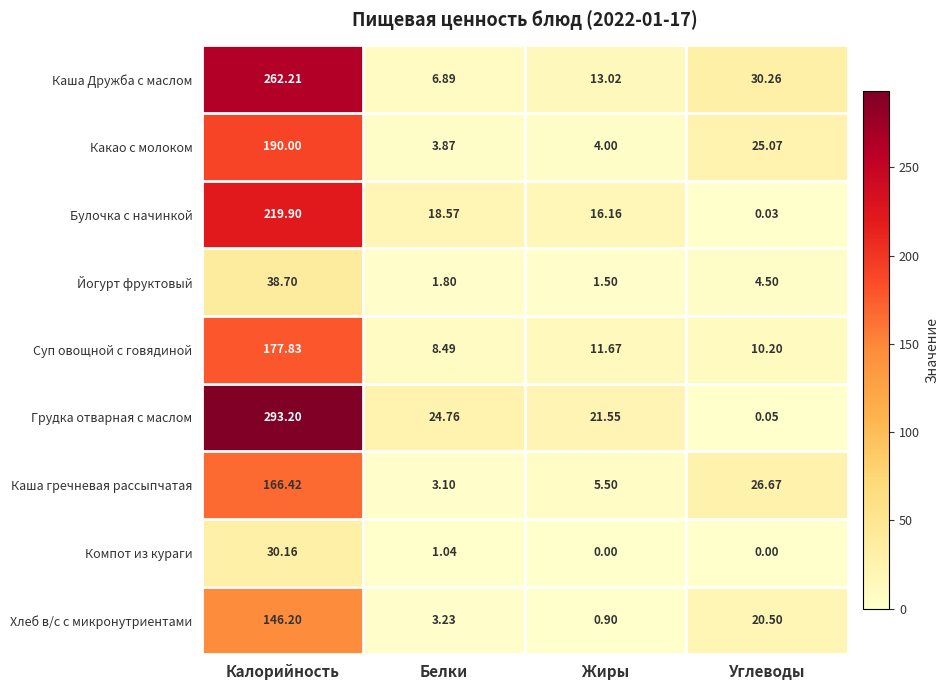

Which category has the highest value in the Каша гречневая рассыпчатая series?

Калорийность